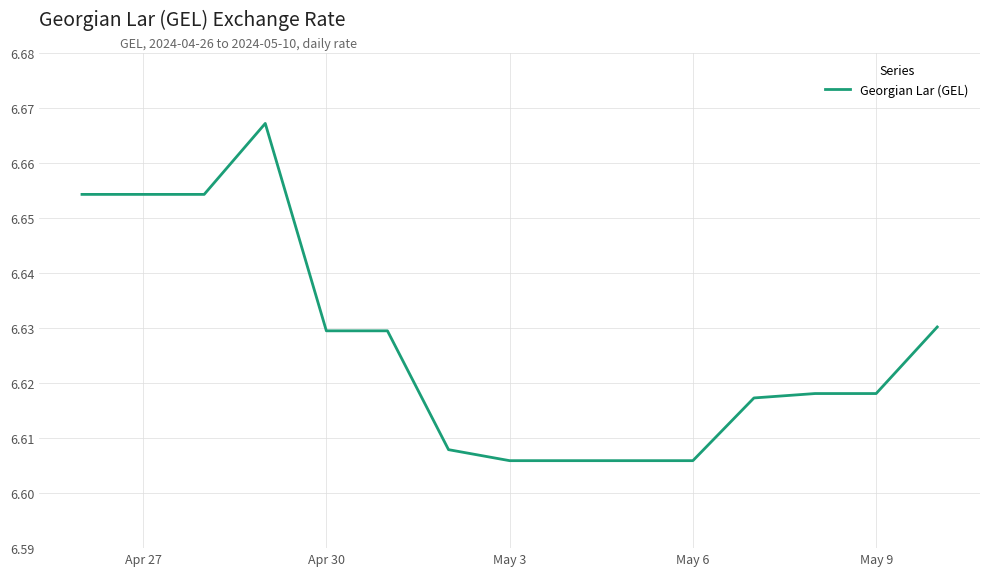

What is the value of the 2nd point from the left?

6.7